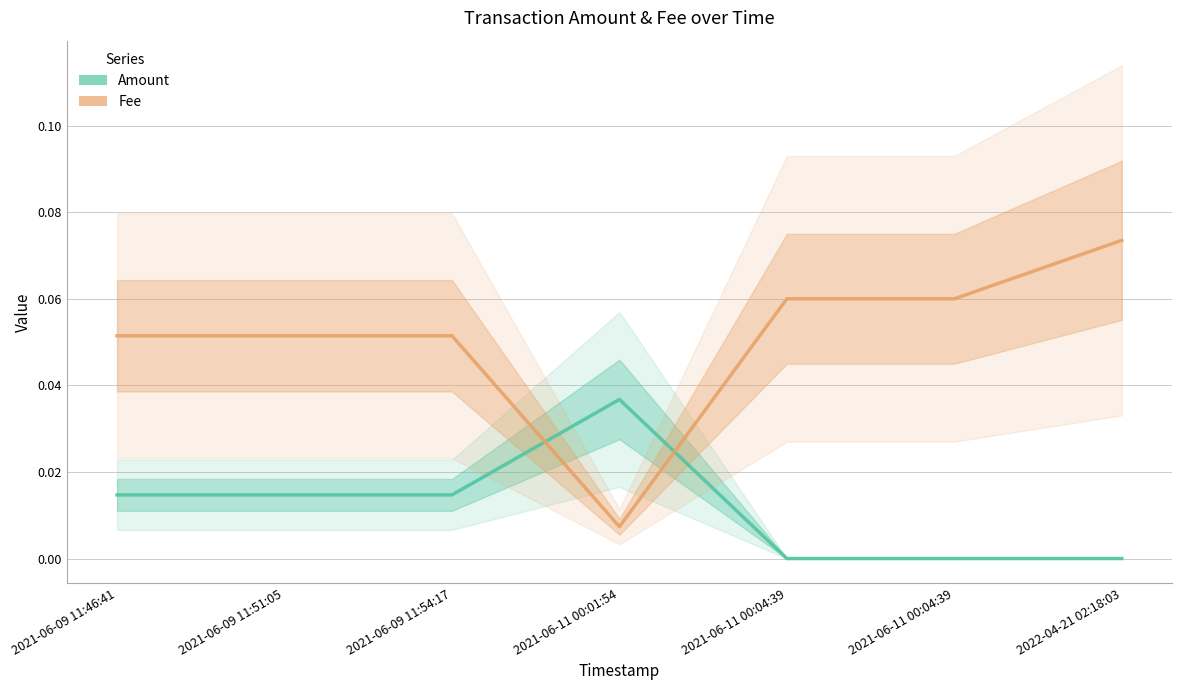

Rank the categories by Amount value from highest to lowest.

2021-06-11 00:01:54, 2021-06-09 11:46:41, 2021-06-09 11:51:05, 2021-06-09 11:54:17, 2022-04-21 02:18:03, 2021-06-11 00:04:39, 2021-06-11 00:04:39